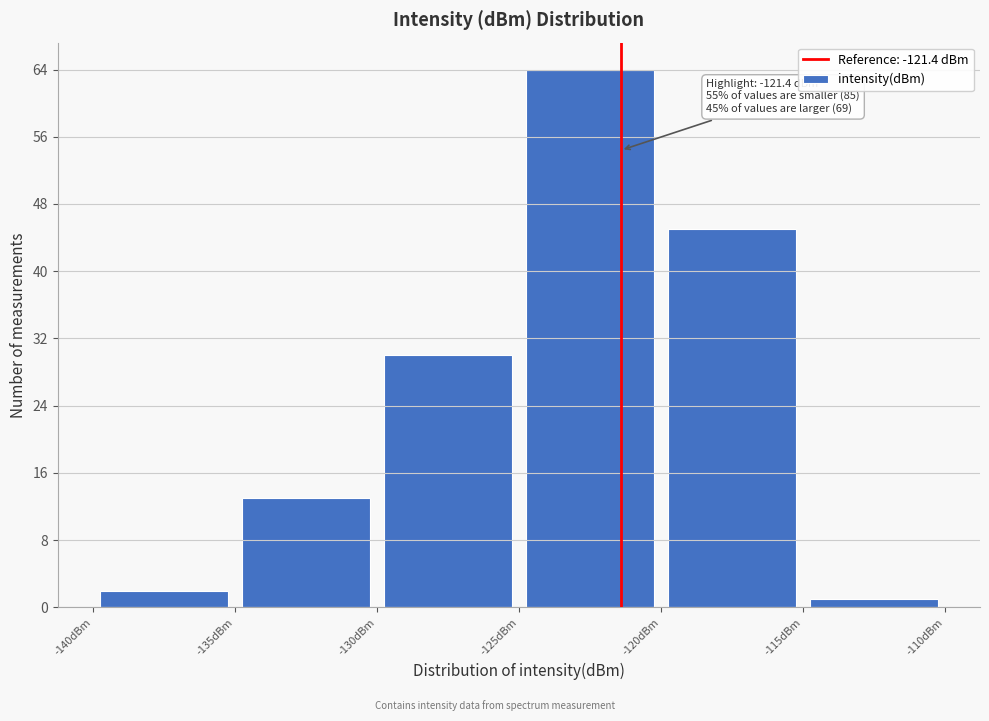

Over which range of the x-axis is the bar tallest?

-125 to -120